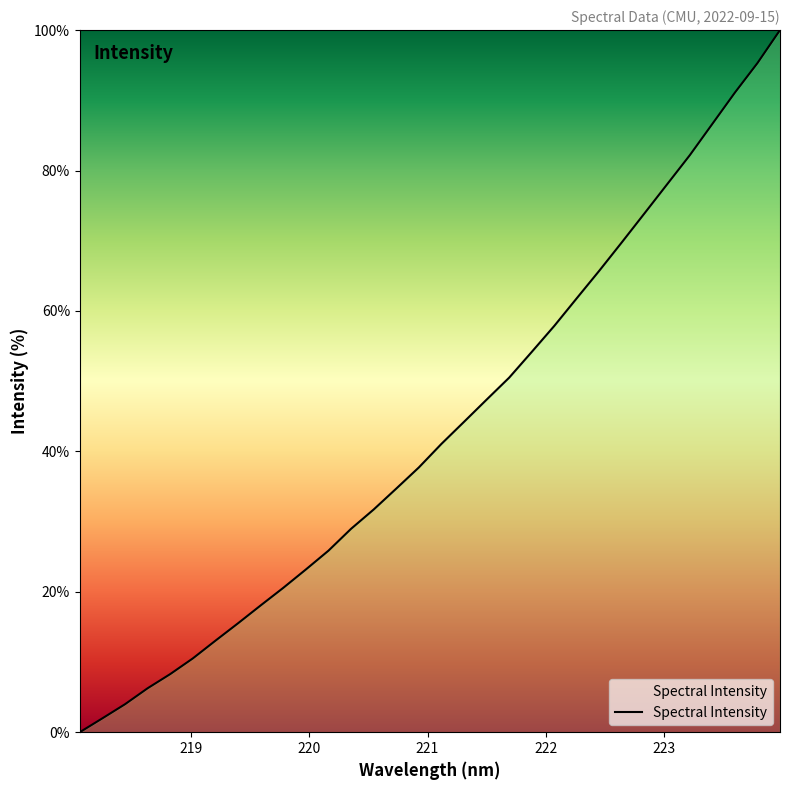

Count the number of data series in this chart.

1